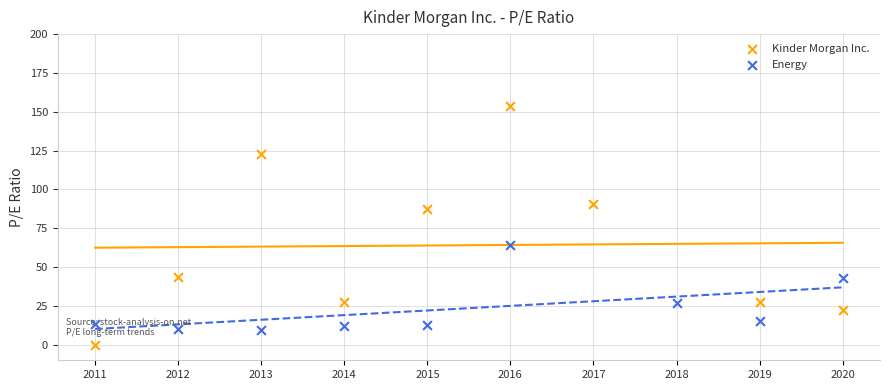

Which series has the largest Y range (max minus min)?

Kinder Morgan Inc.